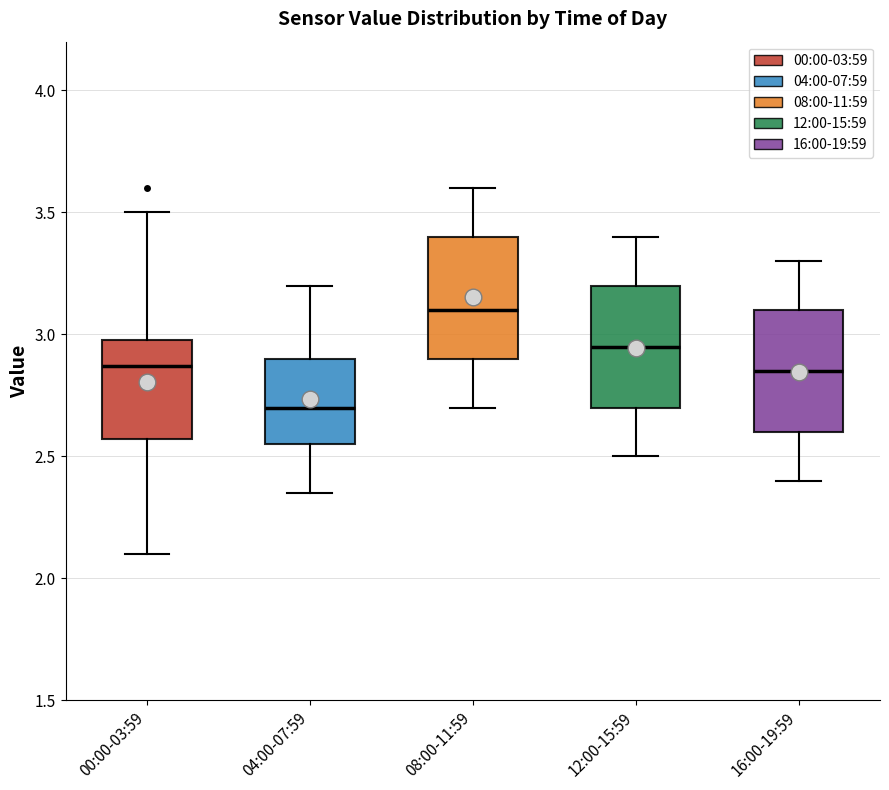

Reading left to right, transcribe this box plot: for each box, give where its median line is, the range the box spans, and where its two whiskers end, as read against the y-axis. The values are not printed on the chart, so give them approximately, as read against the axis.

00:00-03:59: median 2.85, box 2.55 to 3.00, whiskers 2.10 to 3.50
04:00-07:59: median 2.70, box 2.55 to 2.90, whiskers 2.35 to 3.20
08:00-11:59: median 3.10, box 2.90 to 3.40, whiskers 2.70 to 3.60
12:00-15:59: median 2.95, box 2.70 to 3.20, whiskers 2.50 to 3.40
16:00-19:59: median 2.85, box 2.60 to 3.10, whiskers 2.40 to 3.30